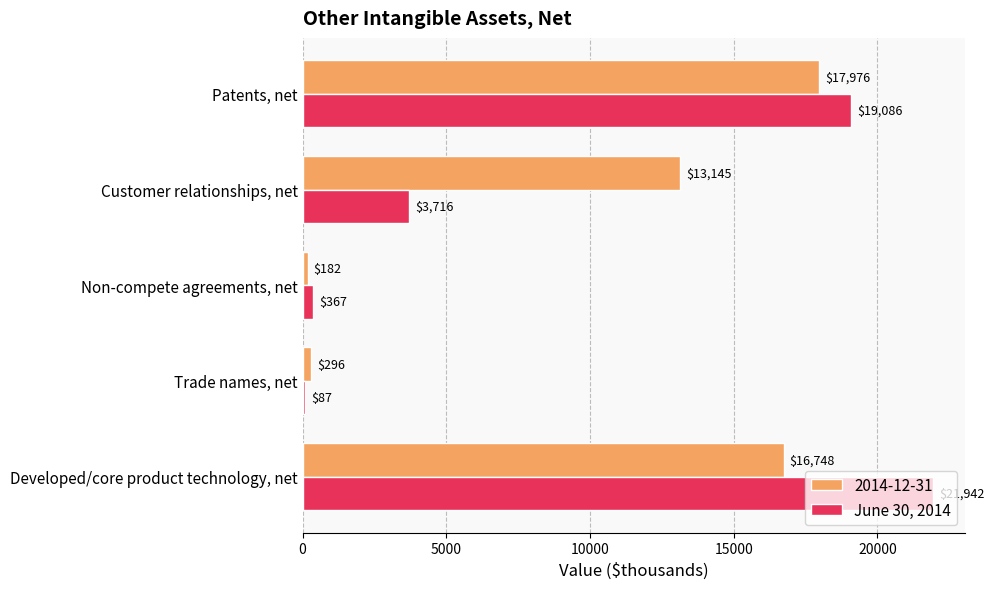

What is the sum of all 2014-12-31 values?

48347